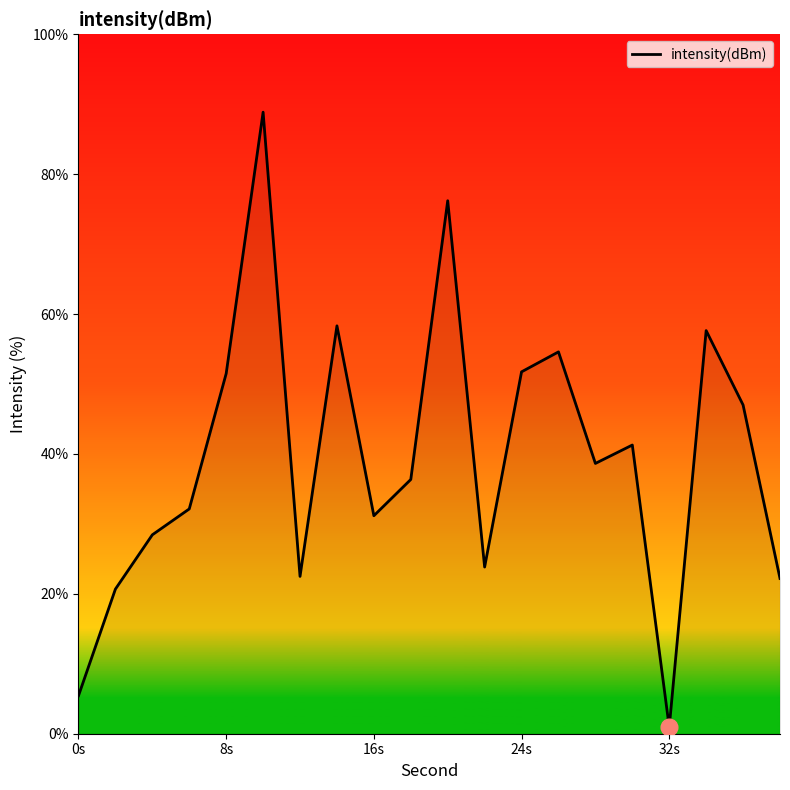

What is the greatest value displayed?

88.9